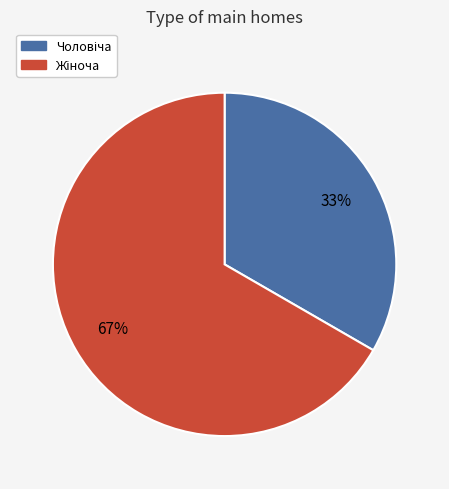

Does any single category account for the majority?

Yes